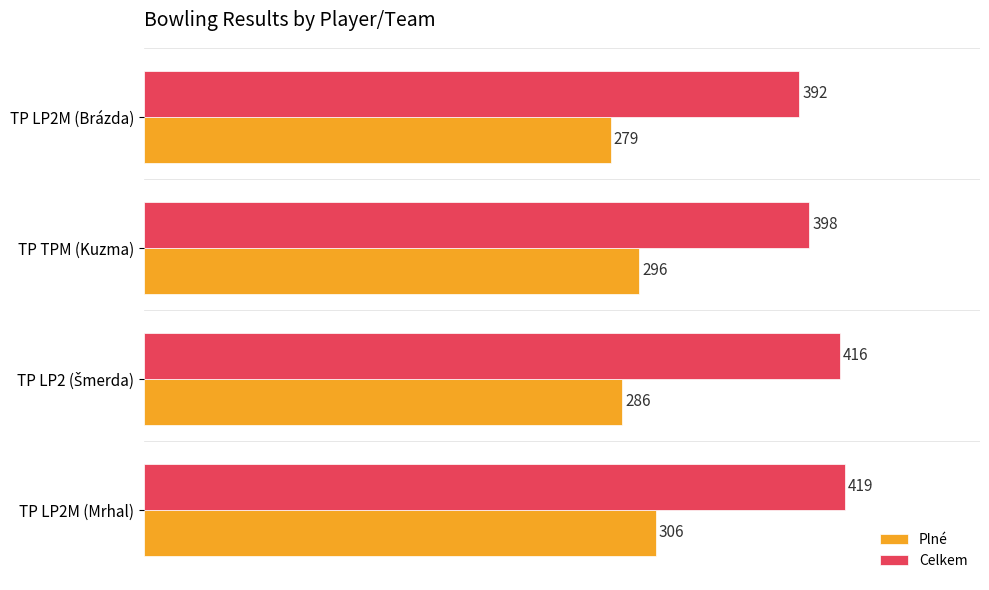

Read the Plné value at TP LP2M (Brázda), to the nearest 10.

280